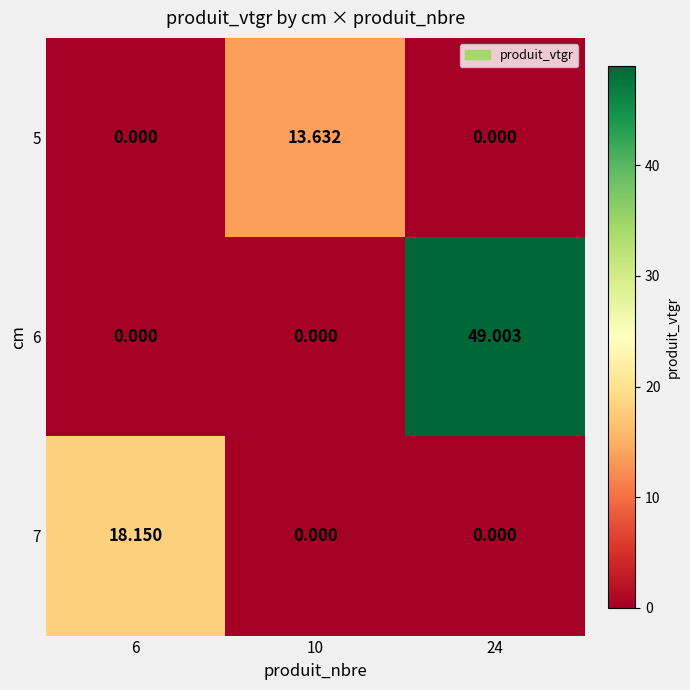

Is the value of 7 at 6 greater than the value of 6 at 10?

Yes